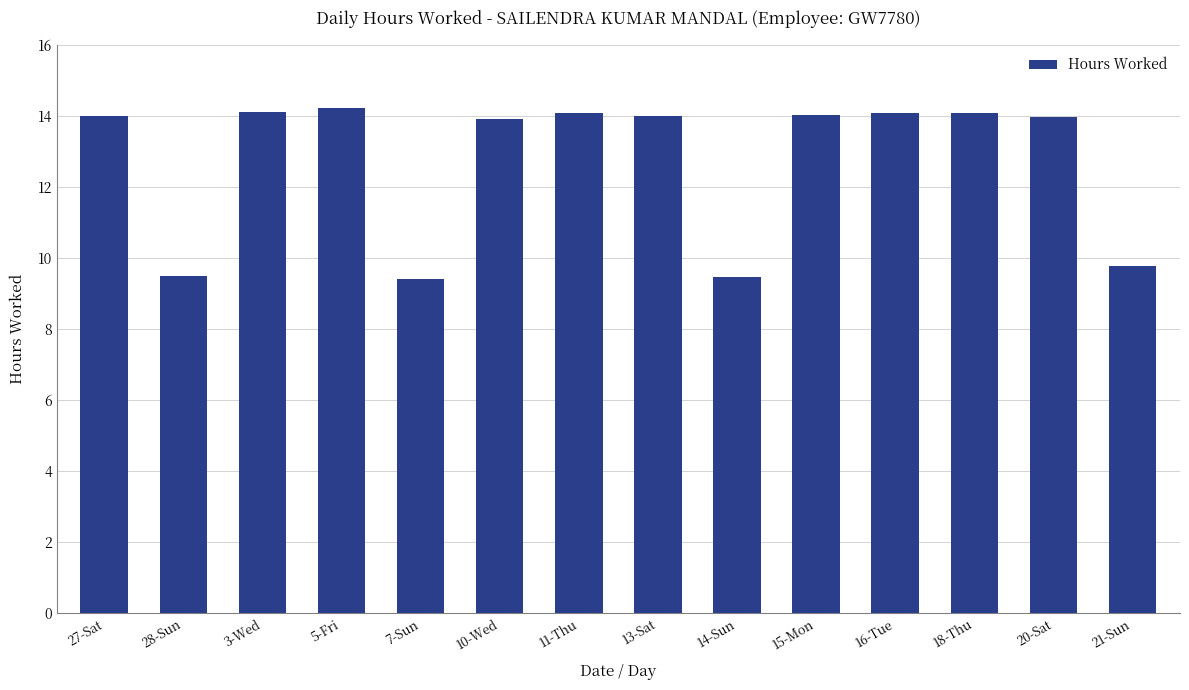

The value at 28-Sun is 9.5. True or false?

True